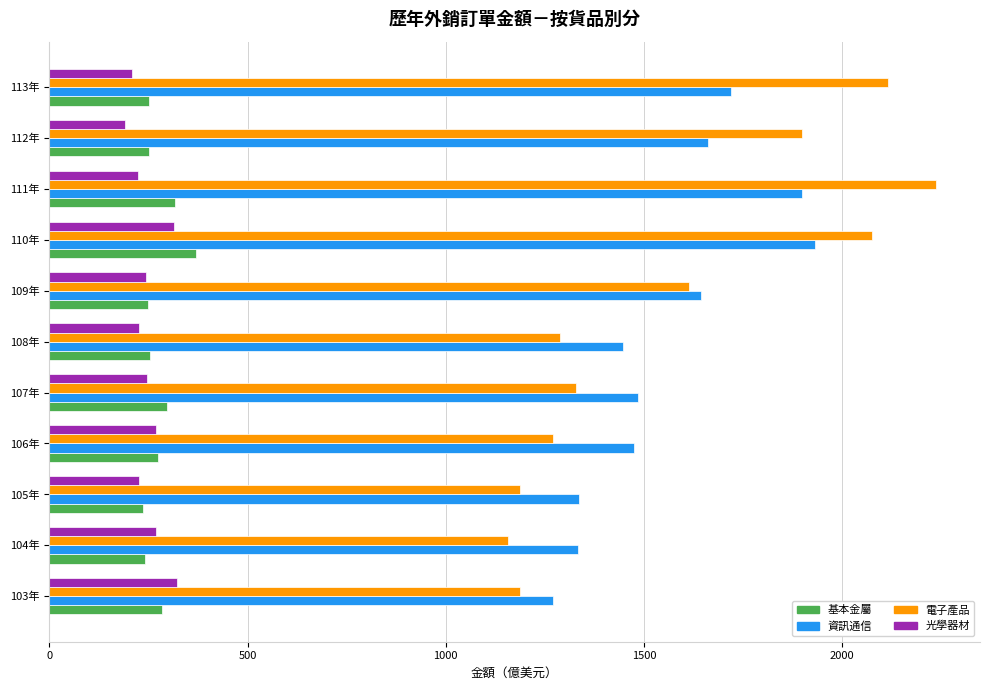

What is the minimum value for 基本金屬?

235.9